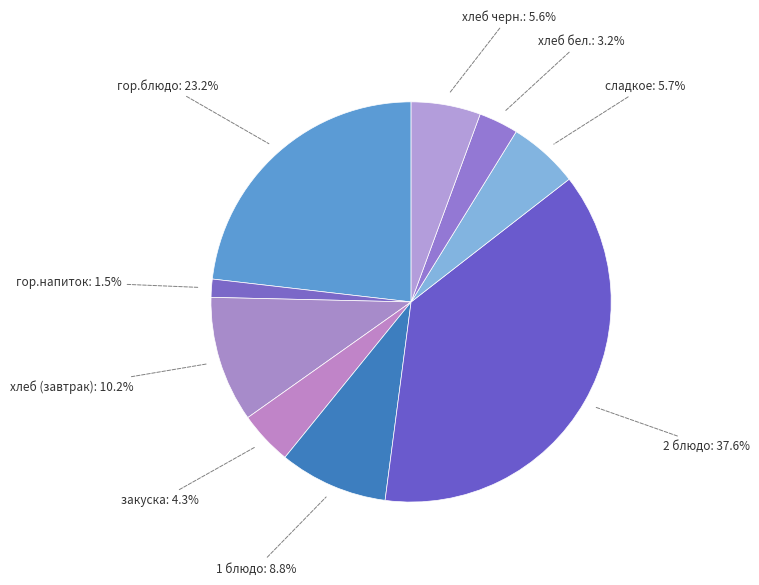

Which slice is the largest?

2 блюдо